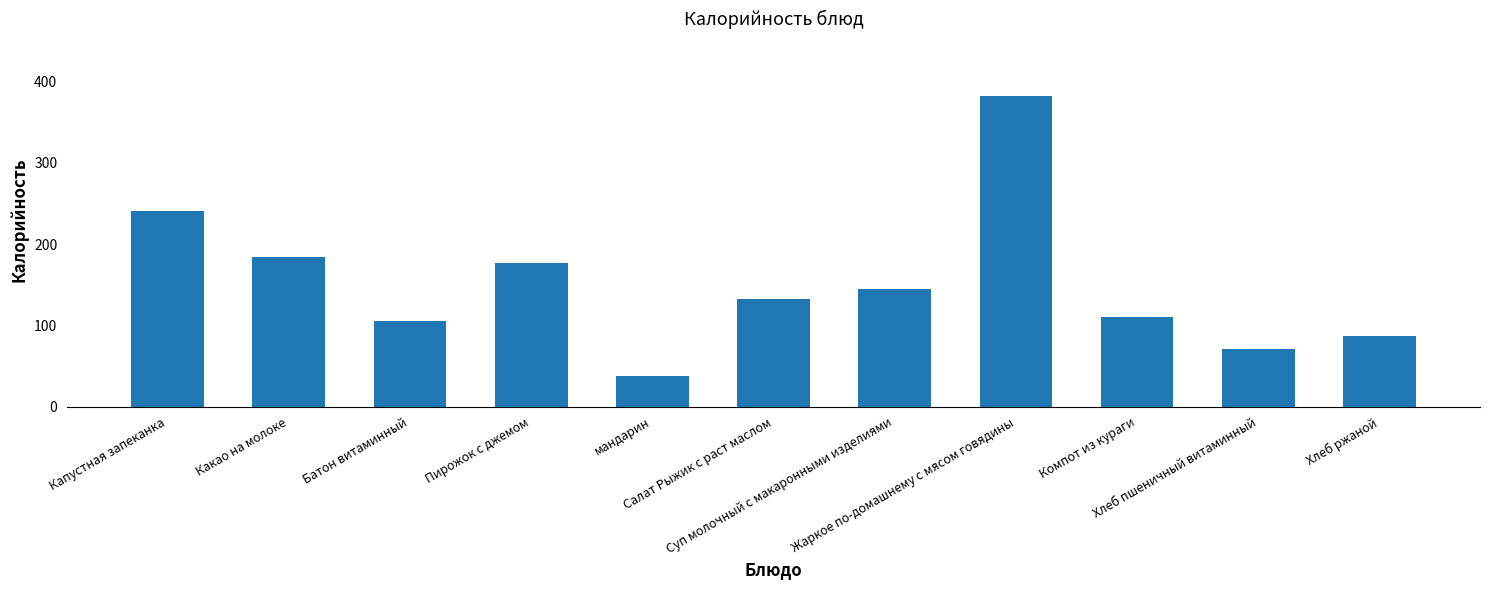

What is the change in value from Какао на молоке to Жаркое по-домашнему с мясом говядины?

+197.9